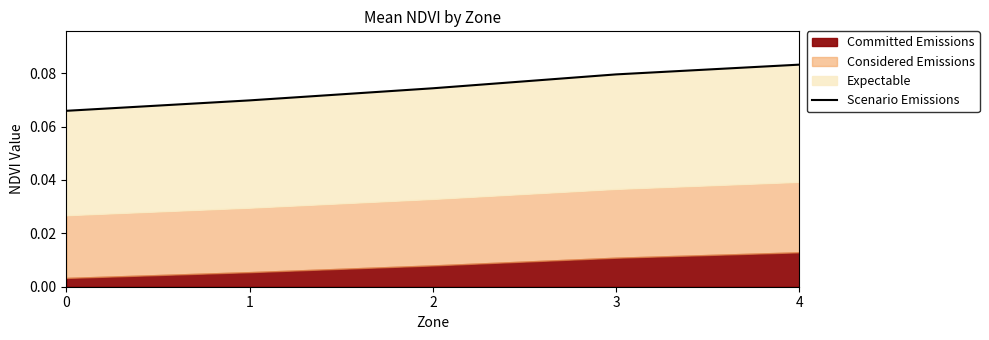

Is it true that the value at 3 is 0.1?

True